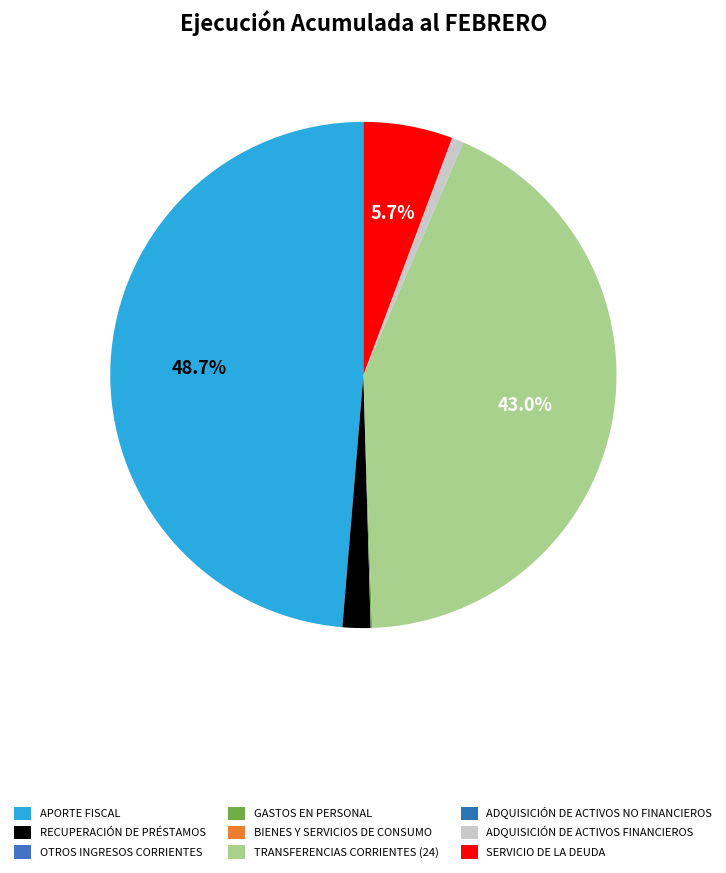

How many slices are in this pie chart?

9